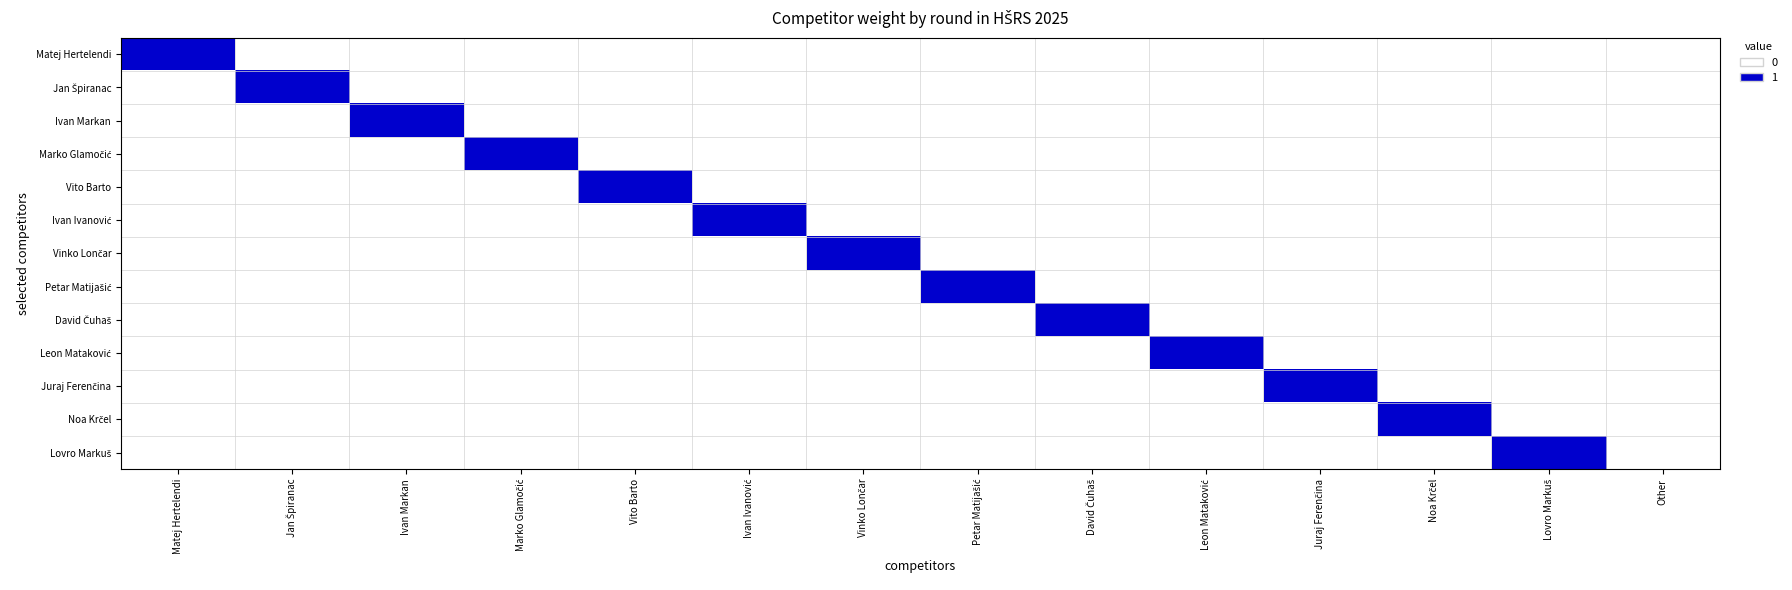

Which label corresponds to the smallest value in the chart?

Jan Špiranac